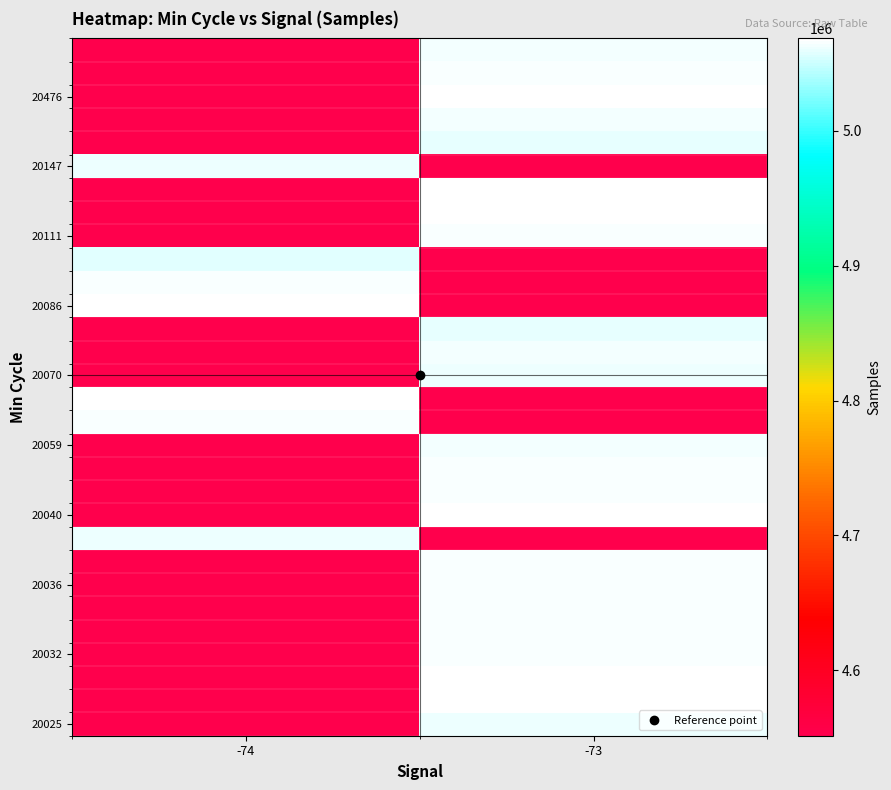

What is the maximum value shown in the chart?

5068587.0